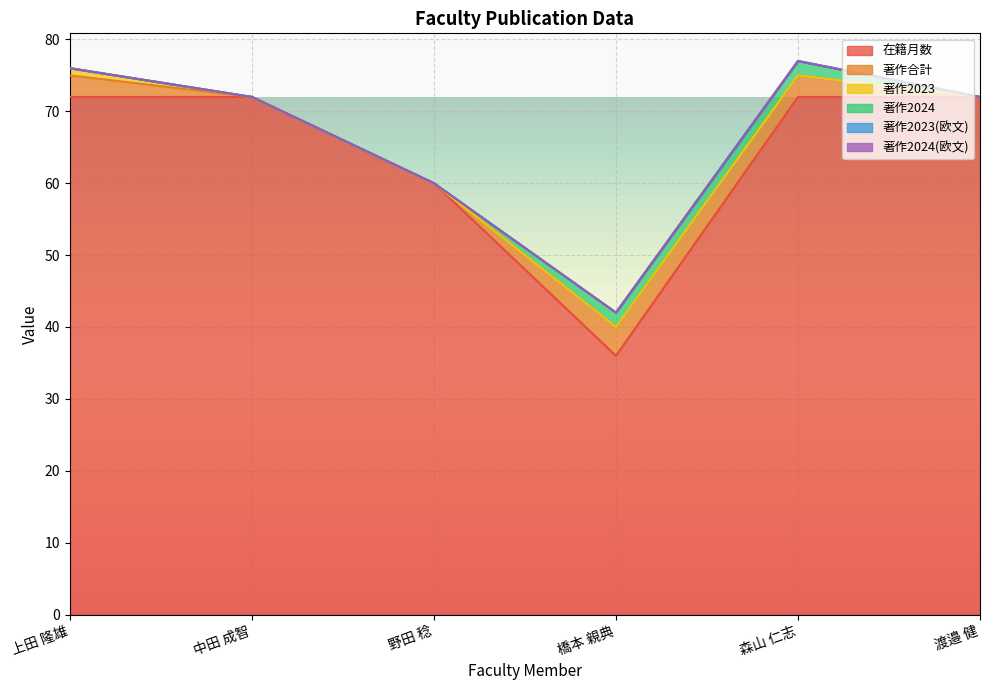

List the labels in order of 著作合計 value, smallest first.

中田 成智, 野田 稔, 渡邉 健, 上田 隆雄, 森山 仁志, 橋本 親典